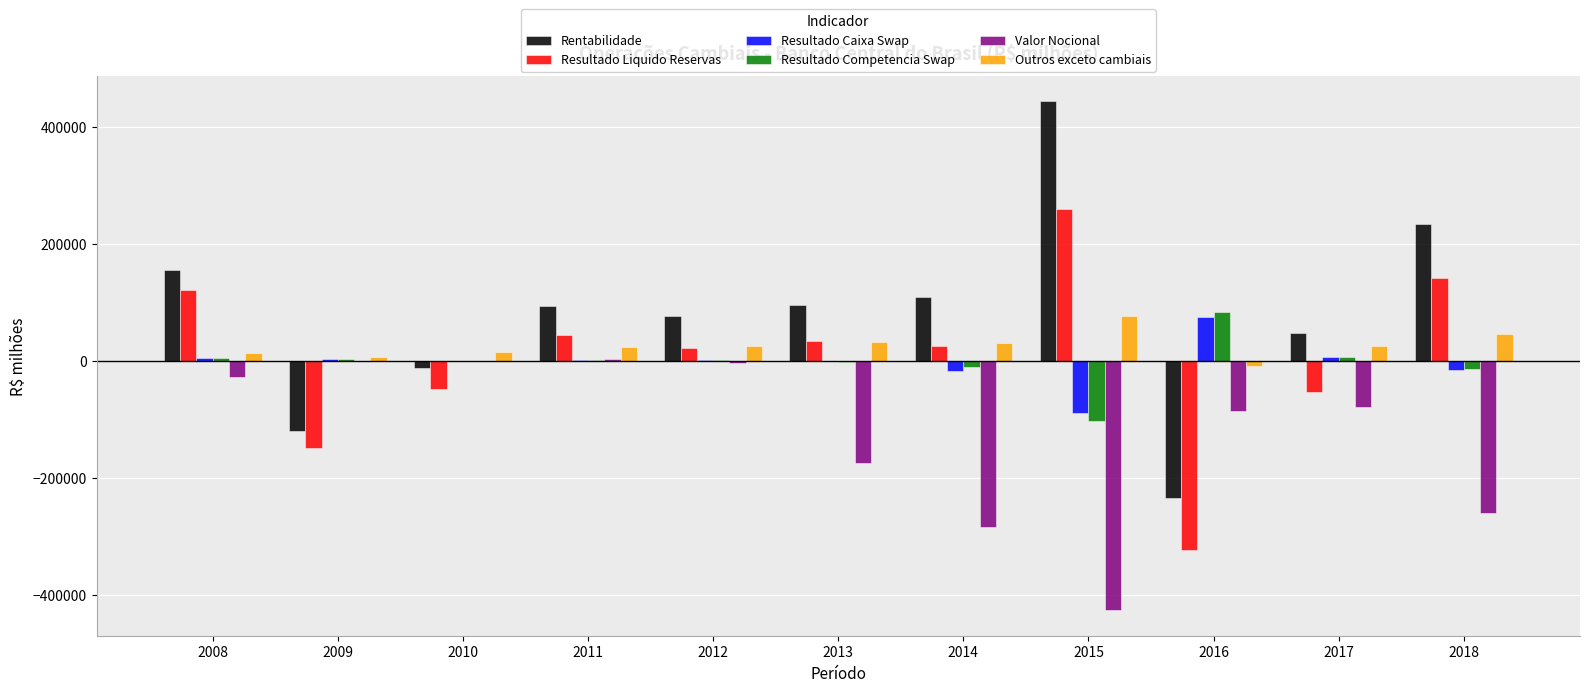

What is the total value across all series at 2015?

161287.3